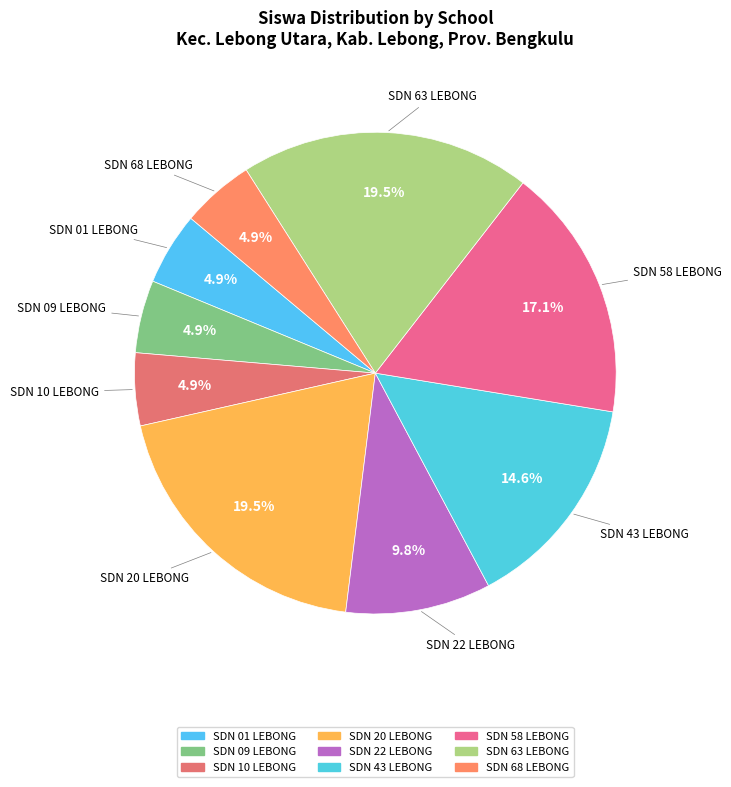

Count the number of slices in the pie.

9